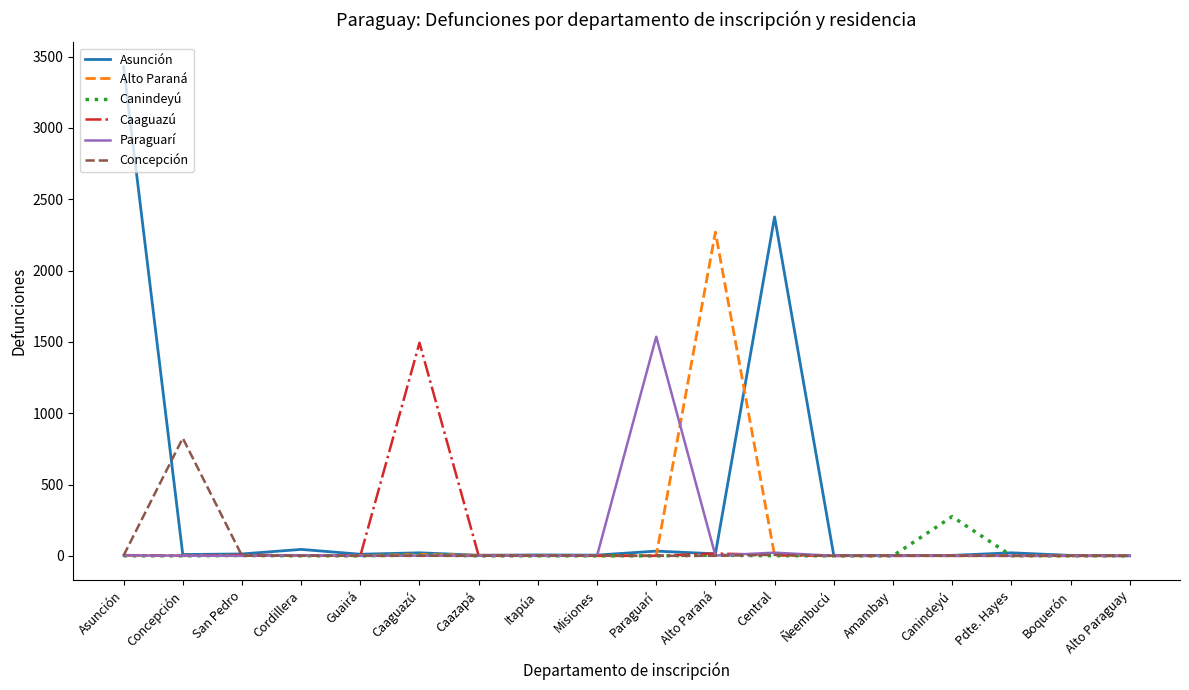

What is the spread (max minus min) of values at Central?

2375